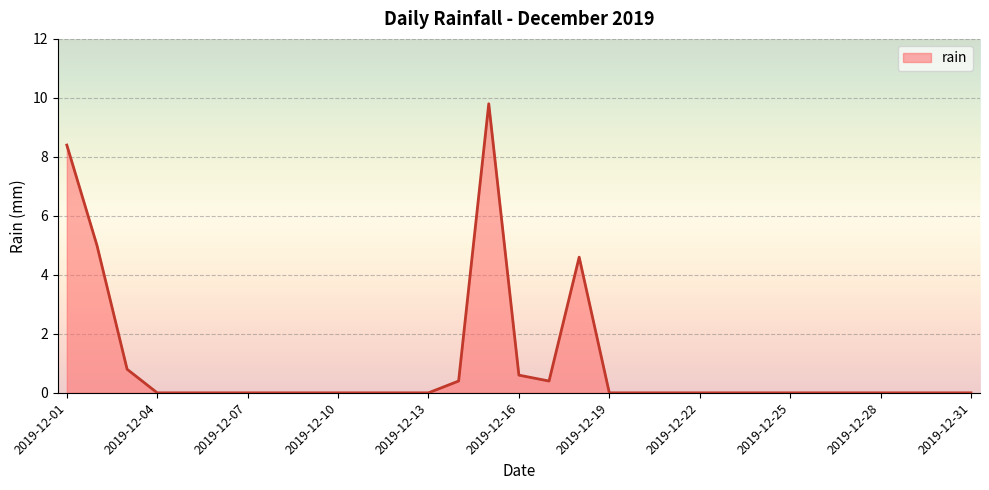

What is the maximum value shown in the chart?

9.8